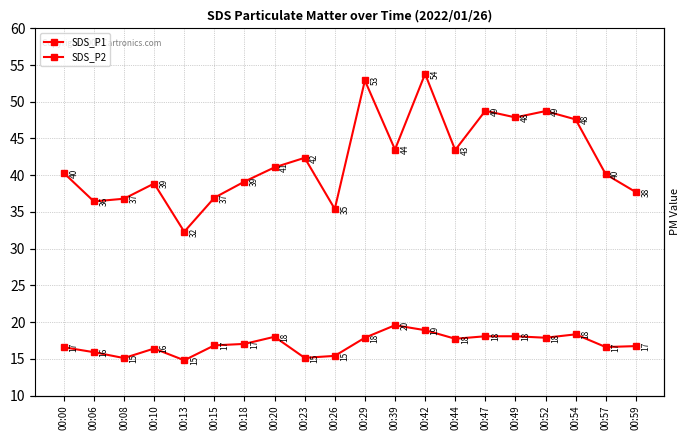

Which series changed the most between 00:54 and 00:57?

SDS_P1